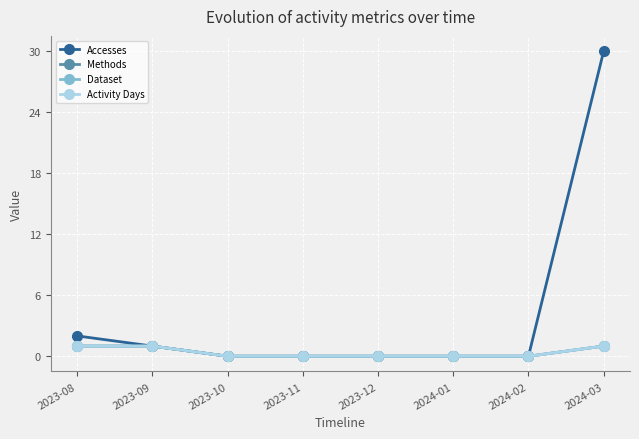

Is this an area chart (filled region under the line)?

No